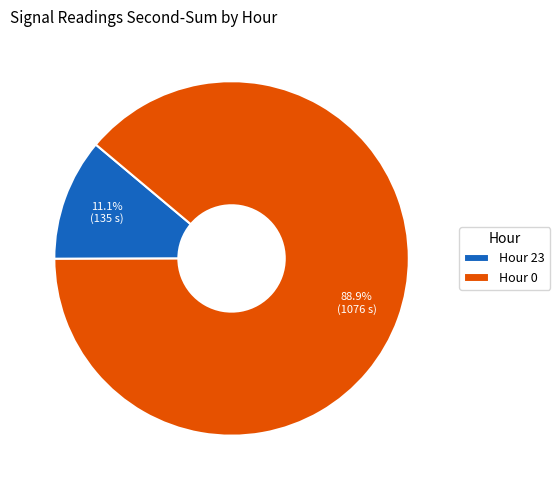

What is the smallest slice in the pie chart?

Hour 23